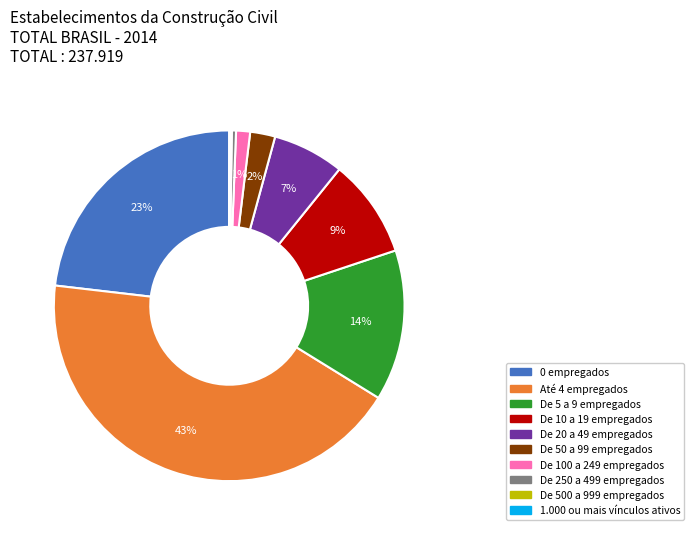

Is there any slice that represents more than half of the pie?

No